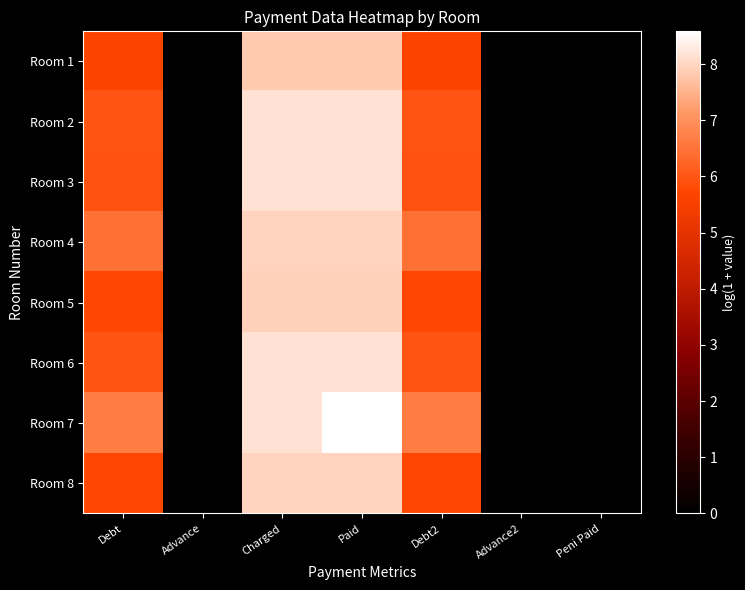

Which series has the largest total across all categories?

Room 7